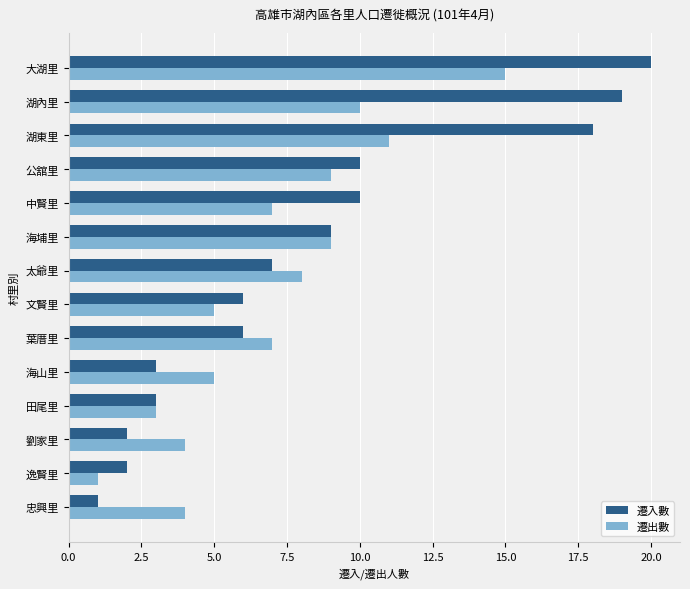

True or false: 遷入數 has a value of 8 at 葉厝里.

False